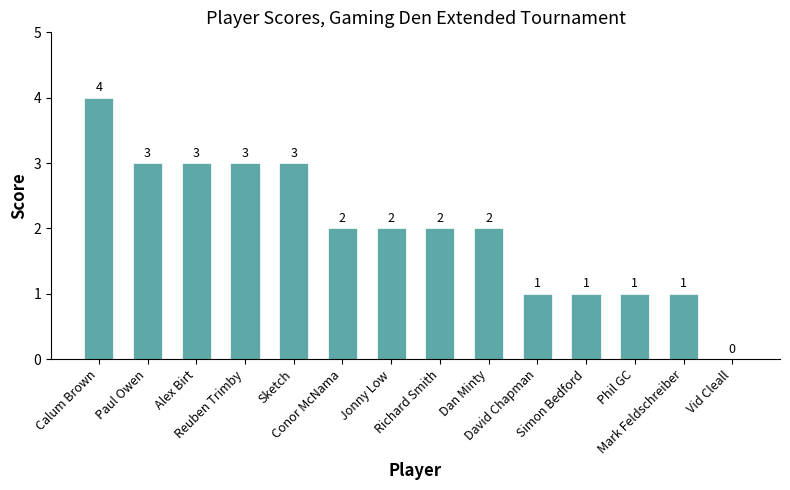

How many data points does each series have?

14